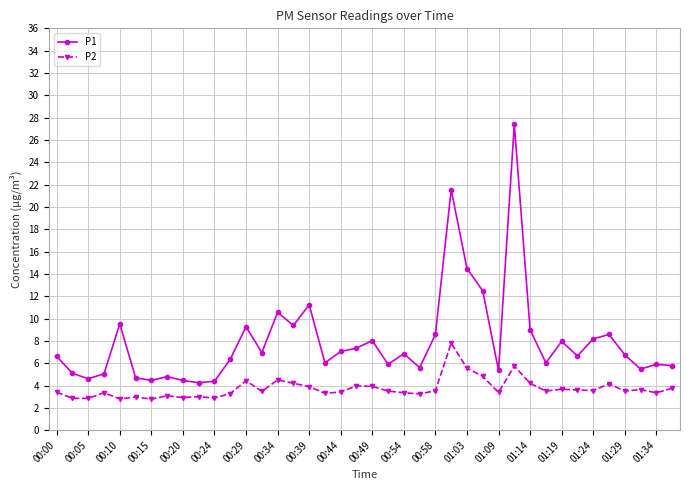

Which series has the largest range (max minus min)?

P1